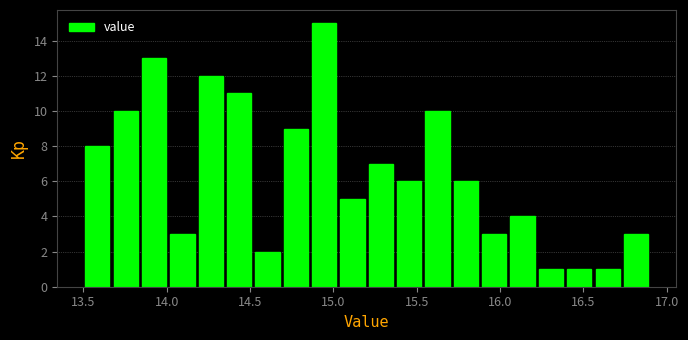

Around what value on the x-axis is the tallest bar? Give the approximate position of its centre, as read against the axis.

14.95